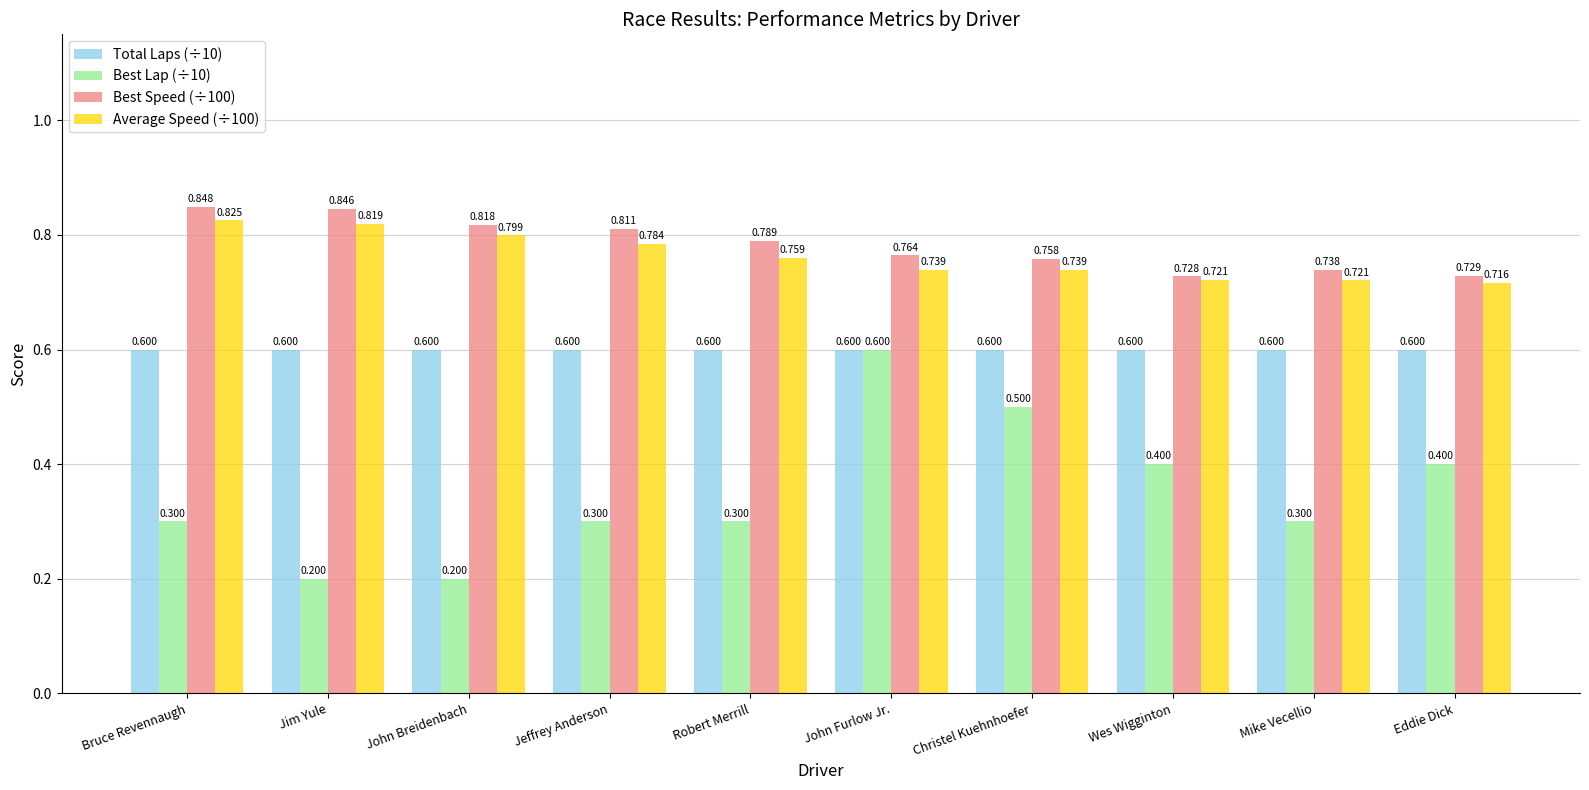

Rank the categories by Best Speed (÷100) value from lowest to highest.

Wes Wigginton, Eddie Dick, Mike Vecellio, Christel Kuehnhoefer, John Furlow Jr., Robert Merrill, Jeffrey Anderson, John Breidenbach, Jim Yule, Bruce Revennaugh